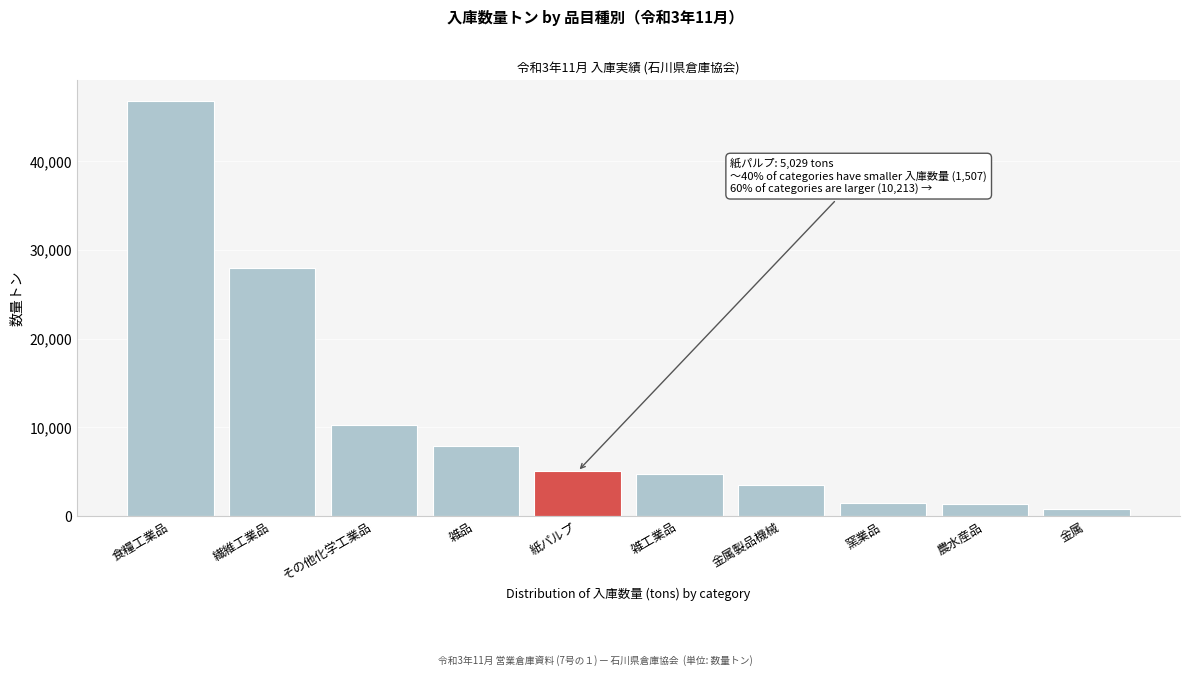

What value does the data have at 食糧工業品, to the nearest 100?

46800